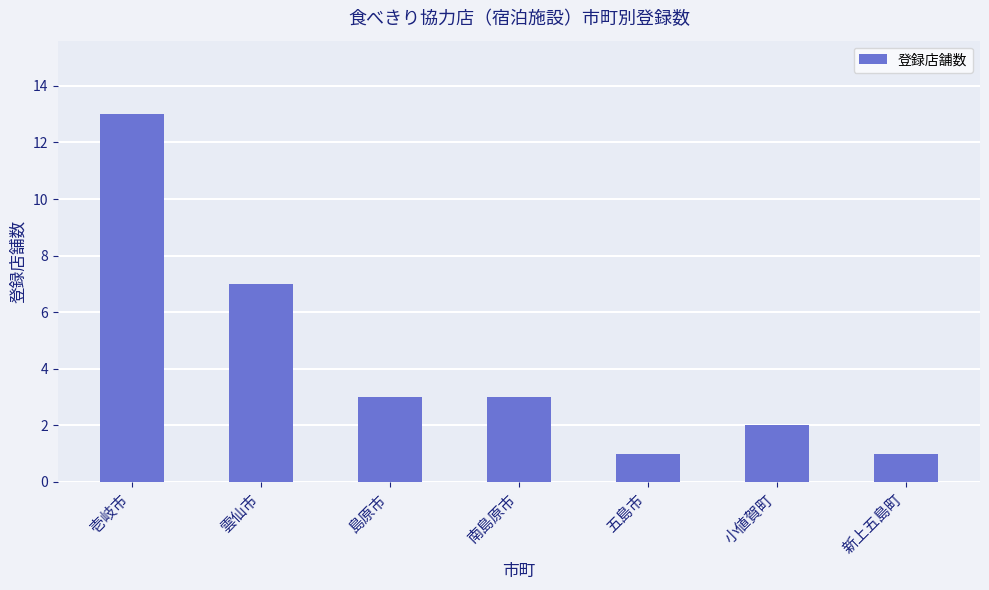

How many data points are less than 3?

3